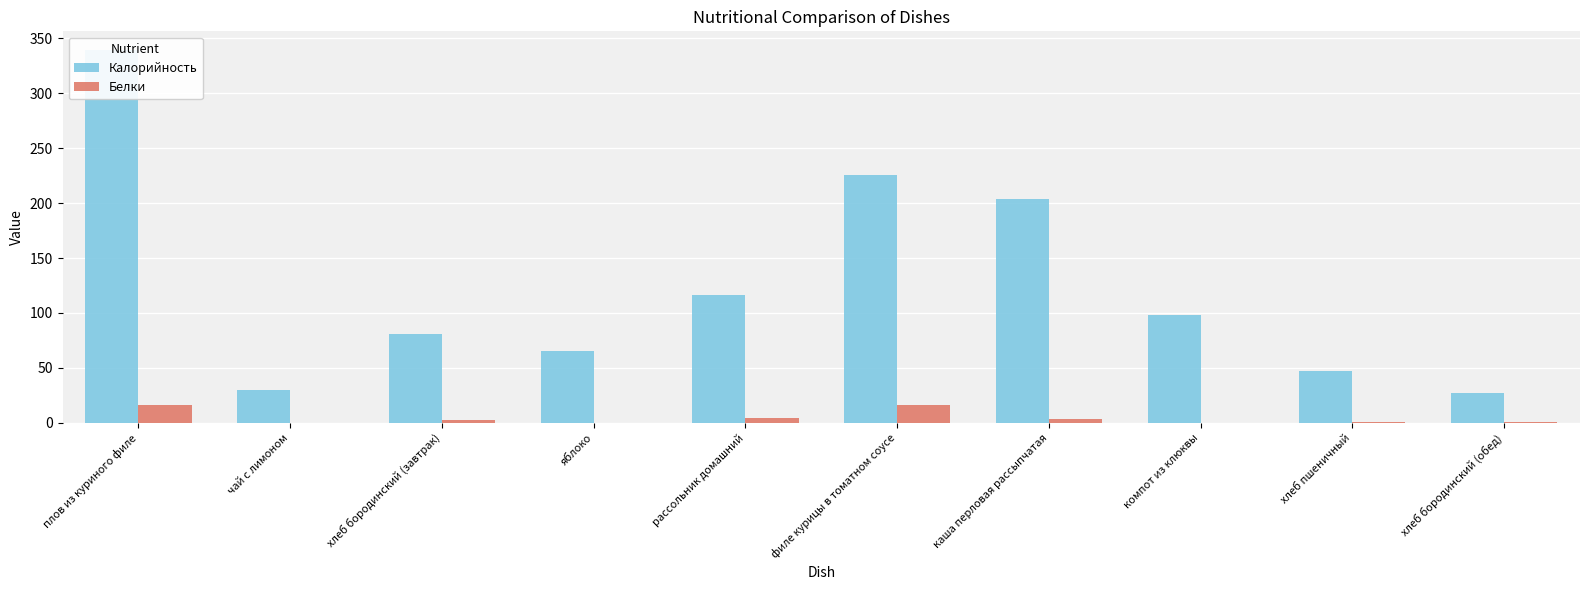

What is the average value of the Калорийность series?

123.4